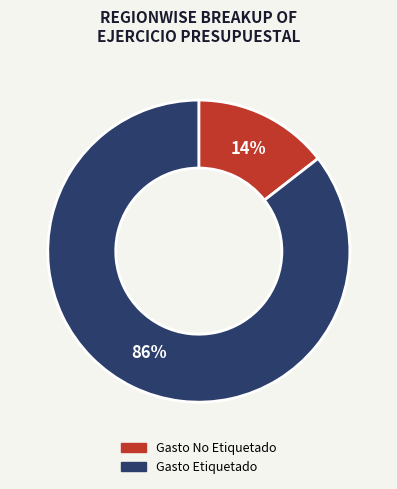

Rank the categories by value from lowest to highest.

Gasto No Etiquetado, Gasto Etiquetado